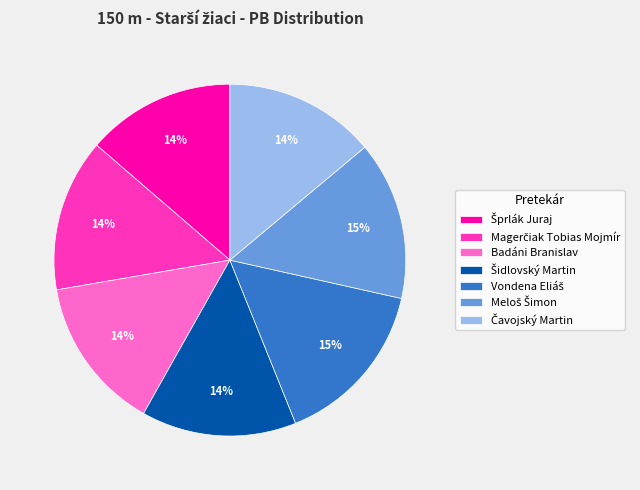

The Badáni Branislav slice represents 14% of the pie. True or false?

True